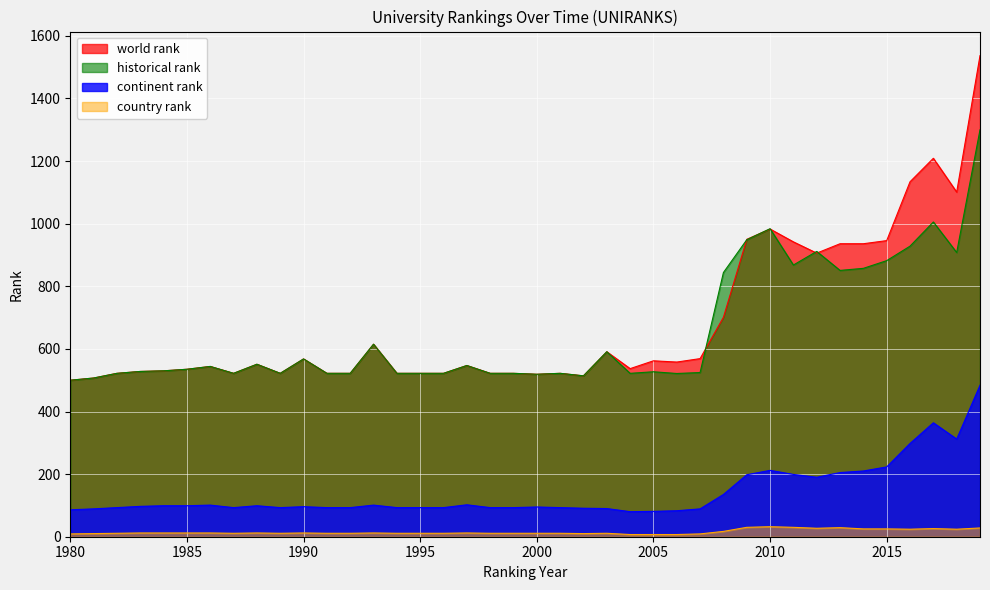

What is the sum of all country rank values?

615.0